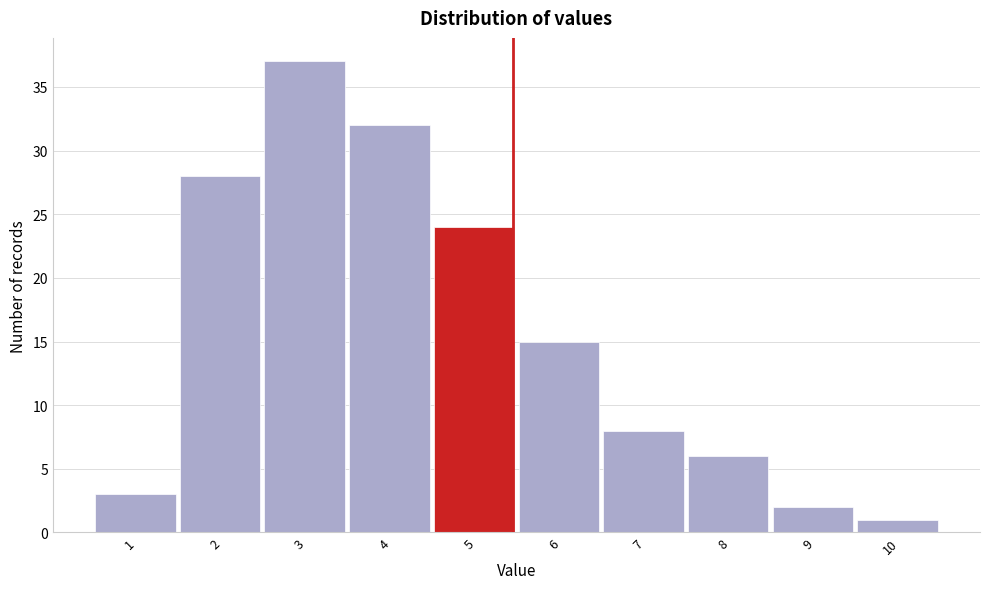

Reading left to right, what are all the values shown in this chart?

1=3	2=28	3=37	4=32	5=24	6=15	7=8	8=6	9=2	10=1